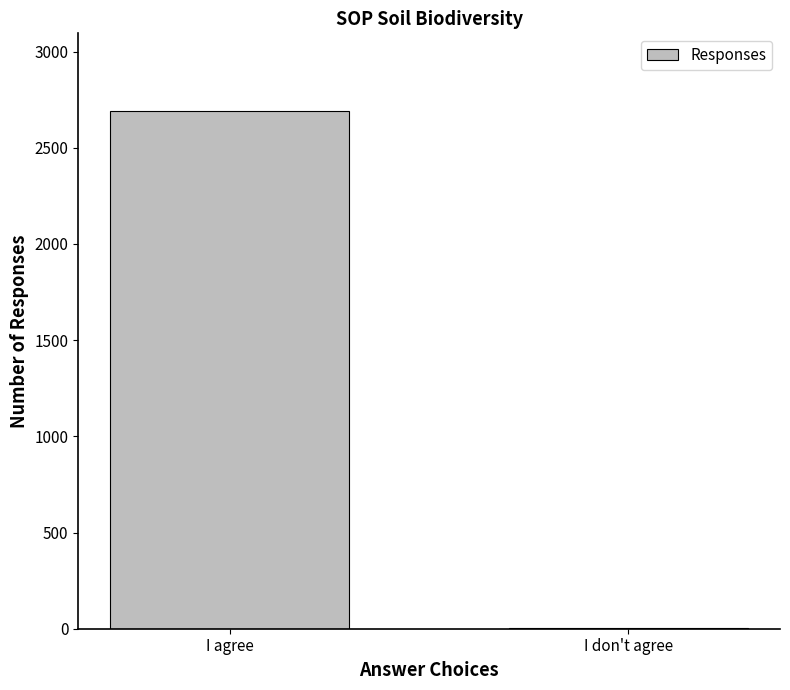

What is the greatest value displayed?

2691